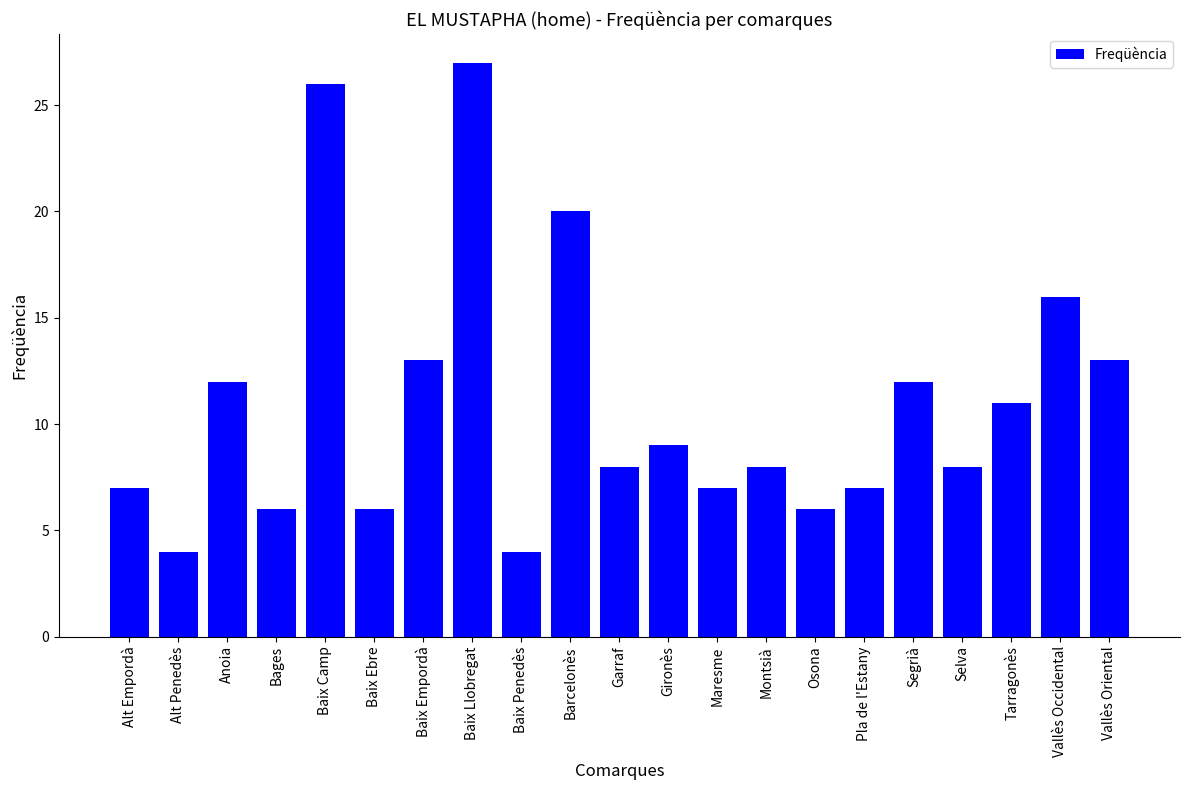

What is the ratio of the value at Alt Empordà to the value at Vallès Oriental?

0.5